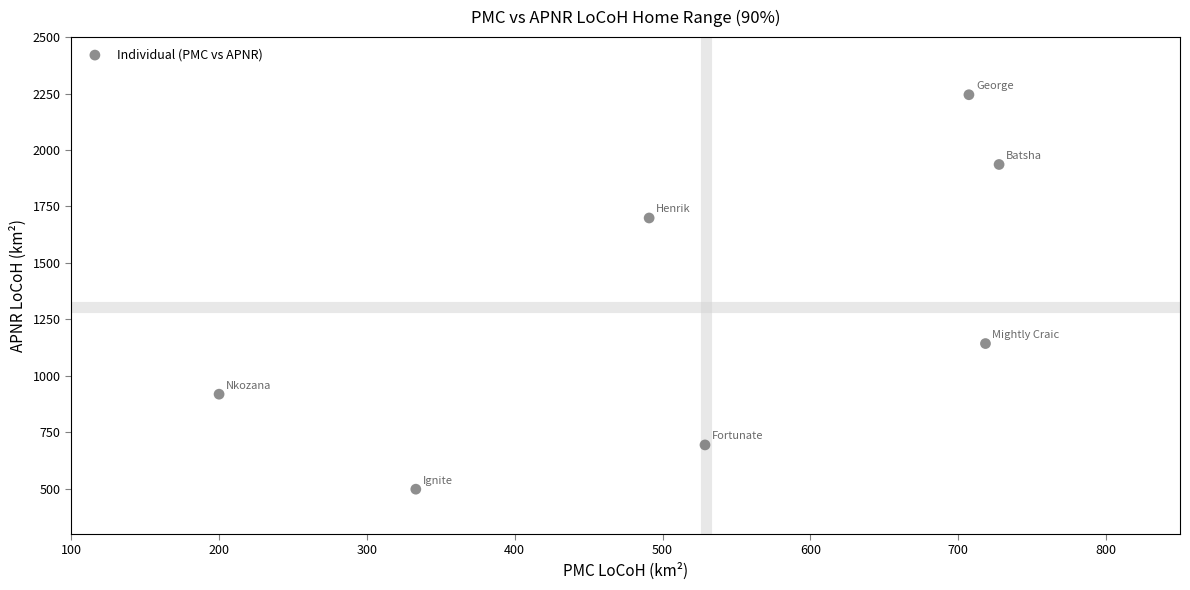

What is the range of Y values (max minus min)?

1747.0